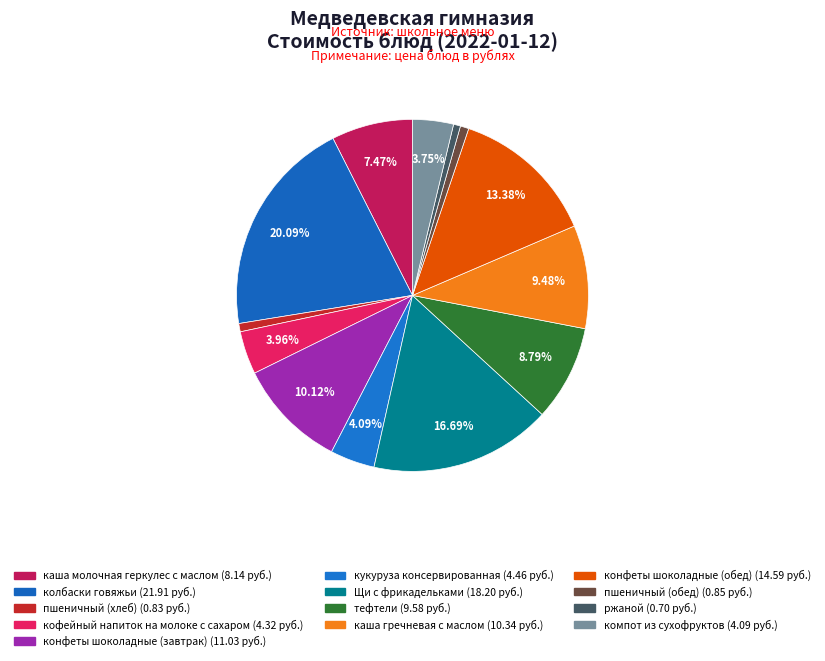

How many slices are in this pie chart?

13